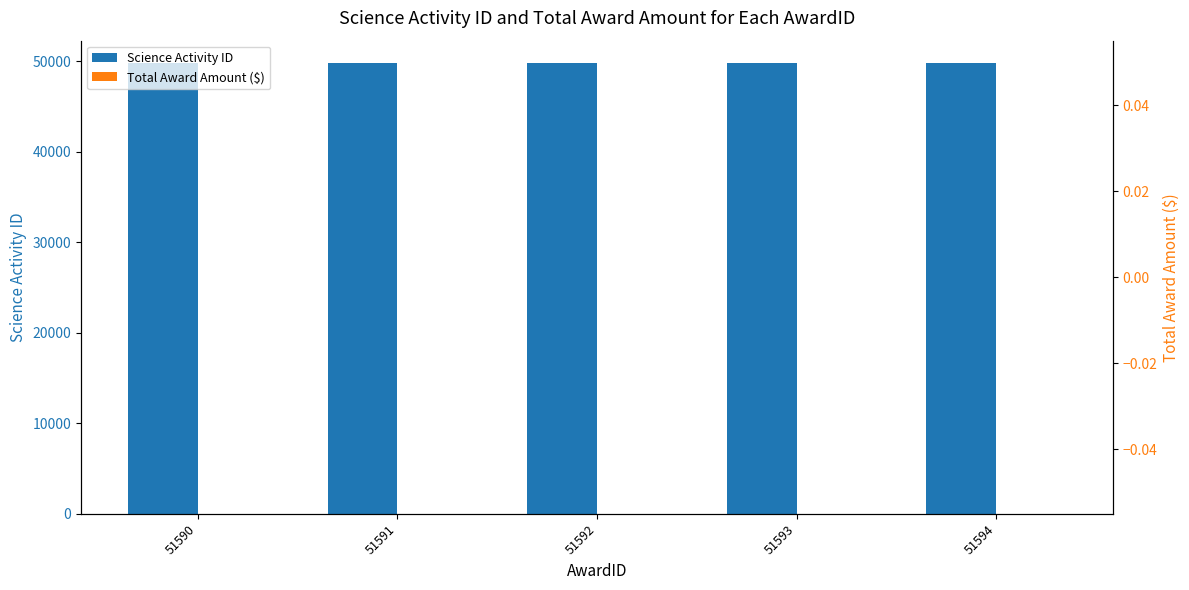

At which label does Total Award Amount ($) reach its peak?

51590